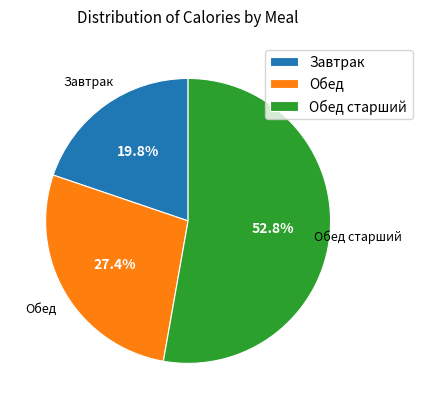

Rank the categories by value from lowest to highest.

Завтрак, Обед, Обед старший